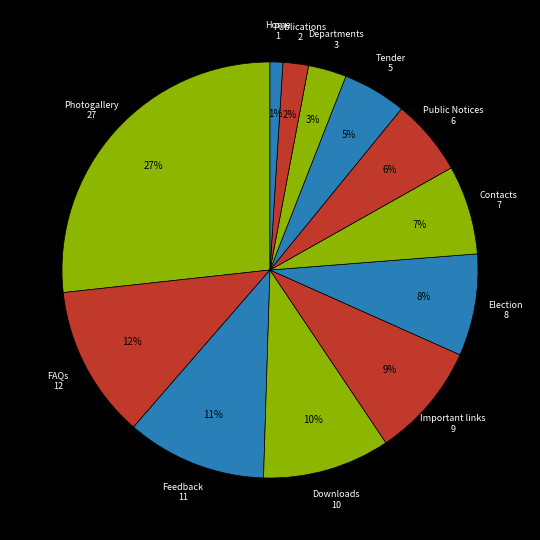

Which slice is the smallest?

Home